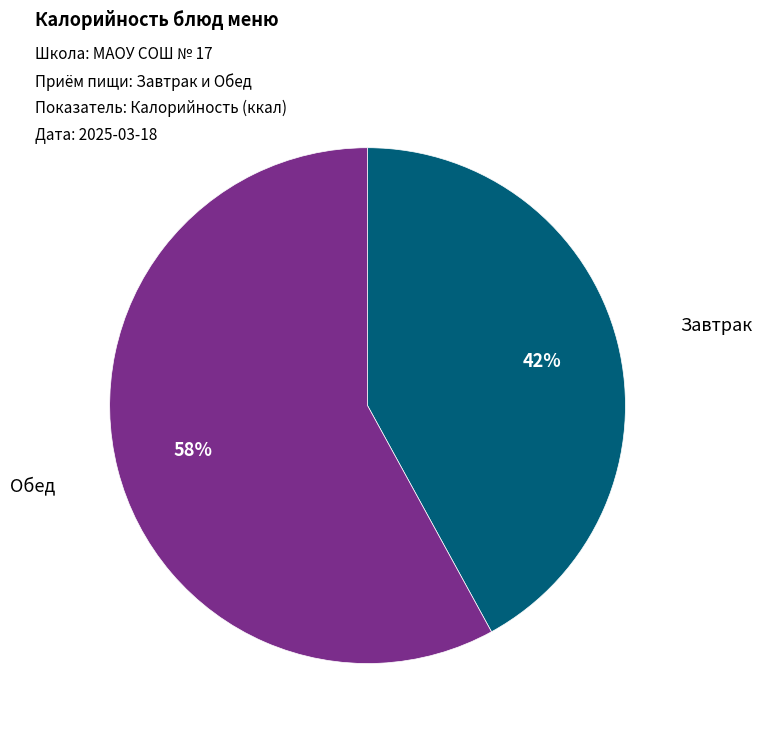

To the nearest percent, what is the average slice percentage?

50%